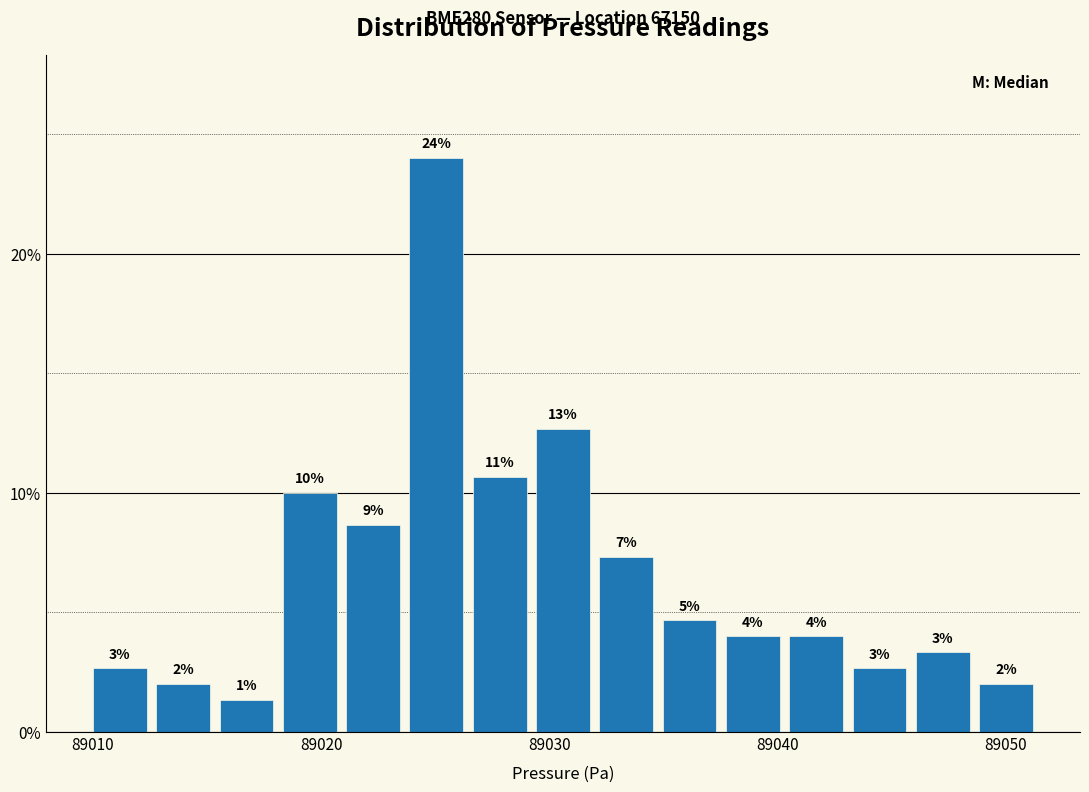

Around what value on the x-axis is the tallest bar? Give the approximate position of its centre, as read against the axis.

89025